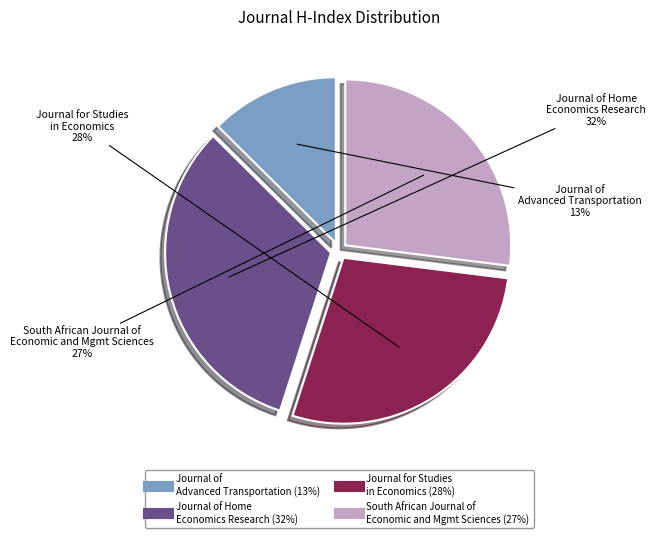

To the nearest percent, what is the average slice percentage?

25%